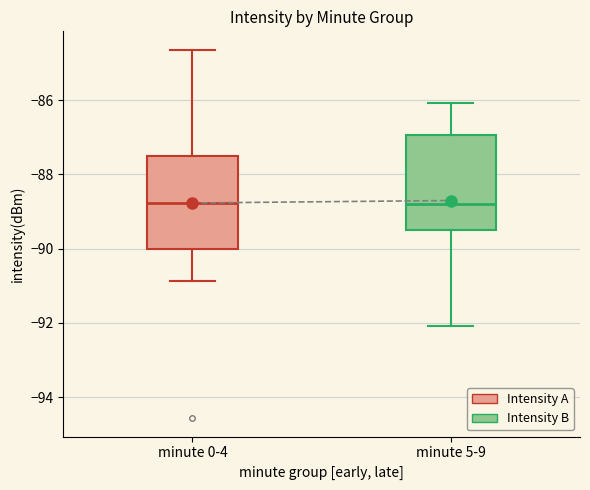

Where does the median line of the box for minute 5-9 sit on the y-axis? The values are not printed on the chart, so give them approximately, as read against the axis.

-88.8